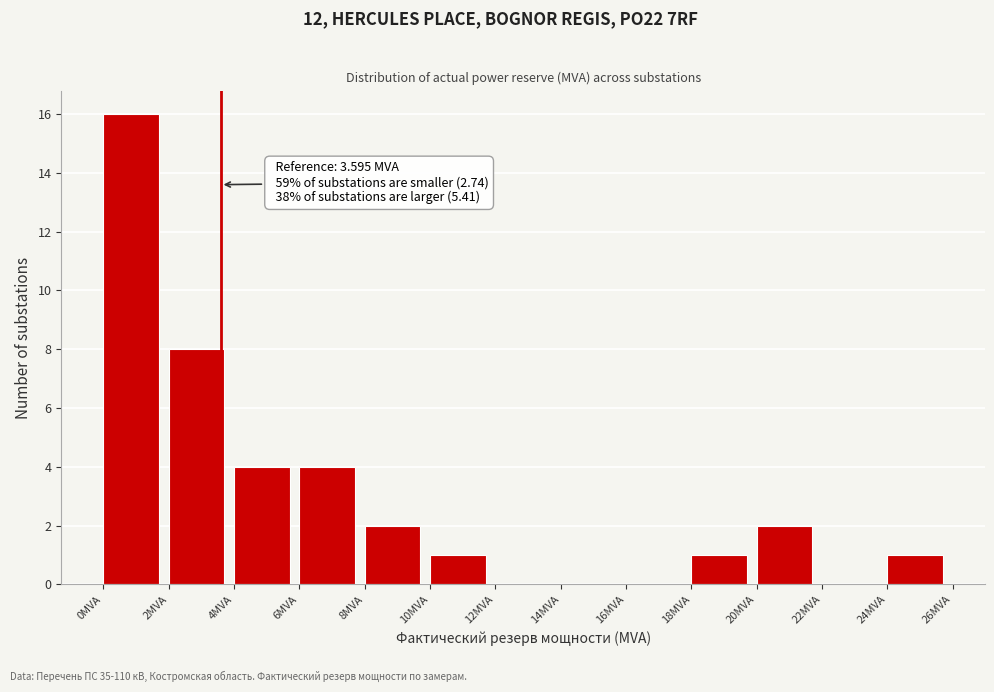

Which range on the x-axis has the tallest bar?

0 to 2